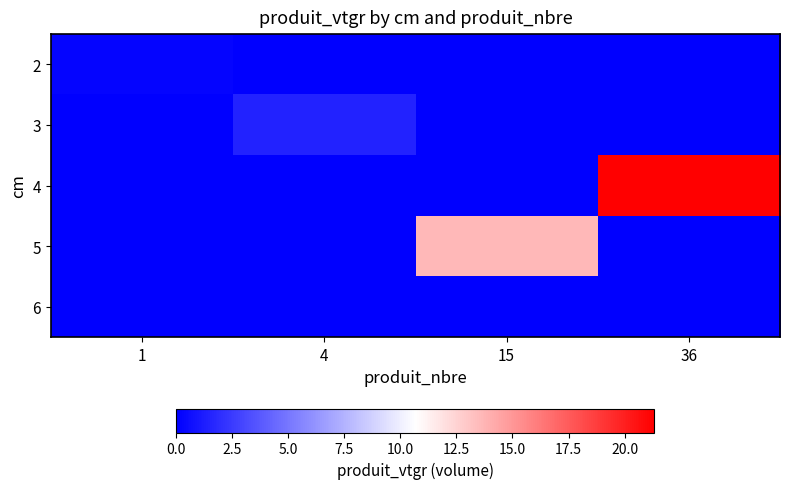

Rank the series by their maximum value, from lowest to highest.

6, 2, 3, 5, 4